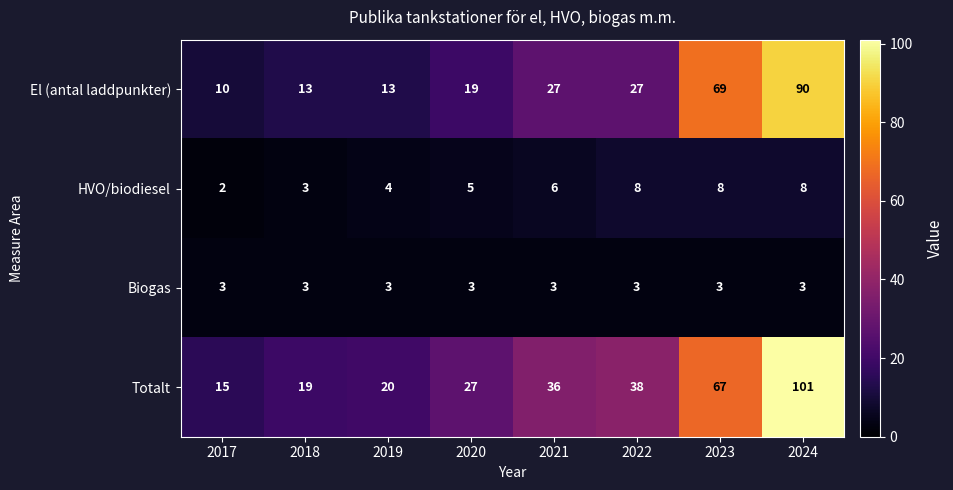

Which series has the widest spread of values?

Totalt